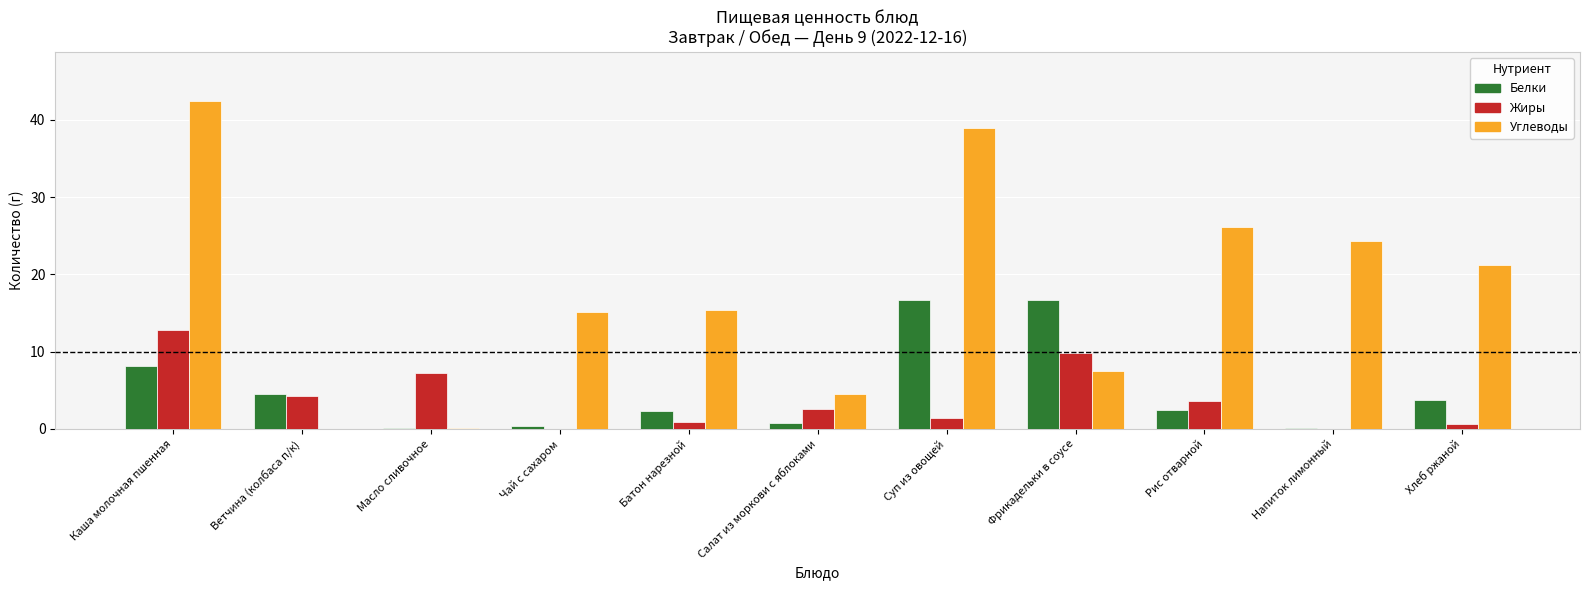

The value of Жиры at Напиток лимонный is 0.0. True or false?

True